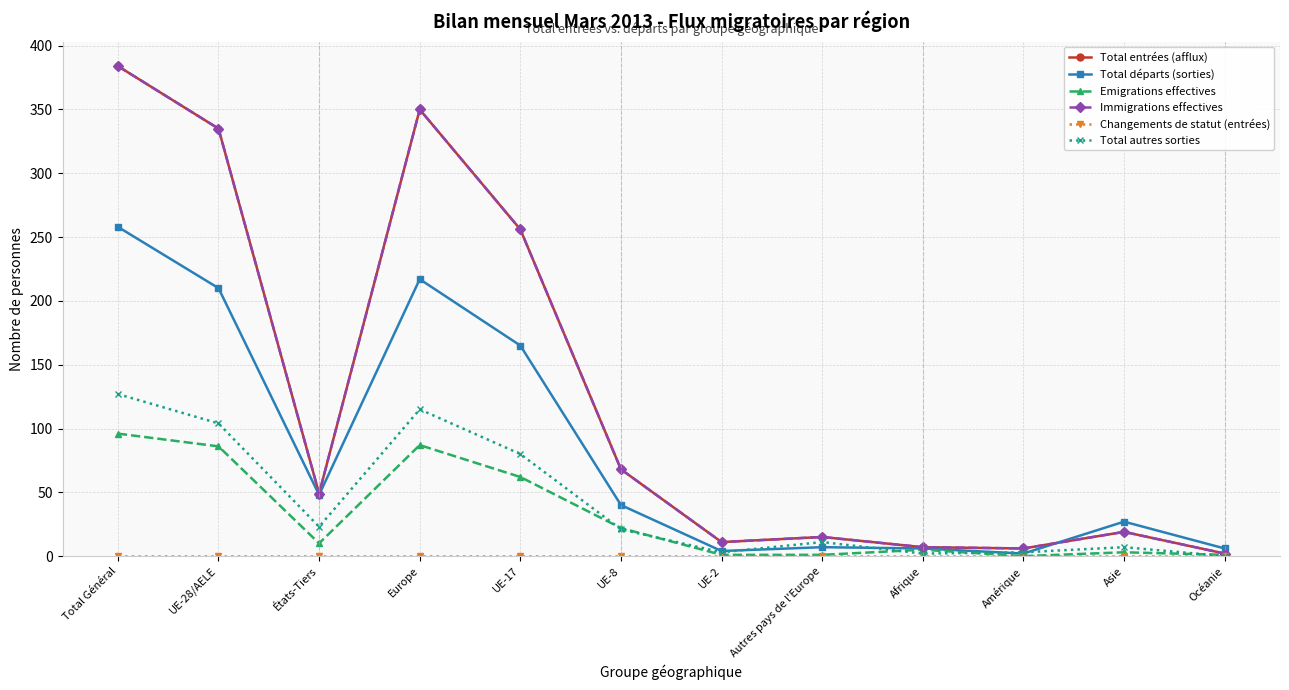

Which has a higher value, Autres pays de l'Europe or Asie?

Asie